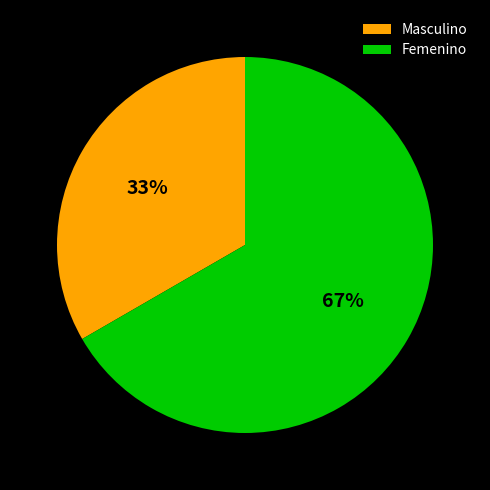

Which category has the smallest portion of the pie?

Masculino